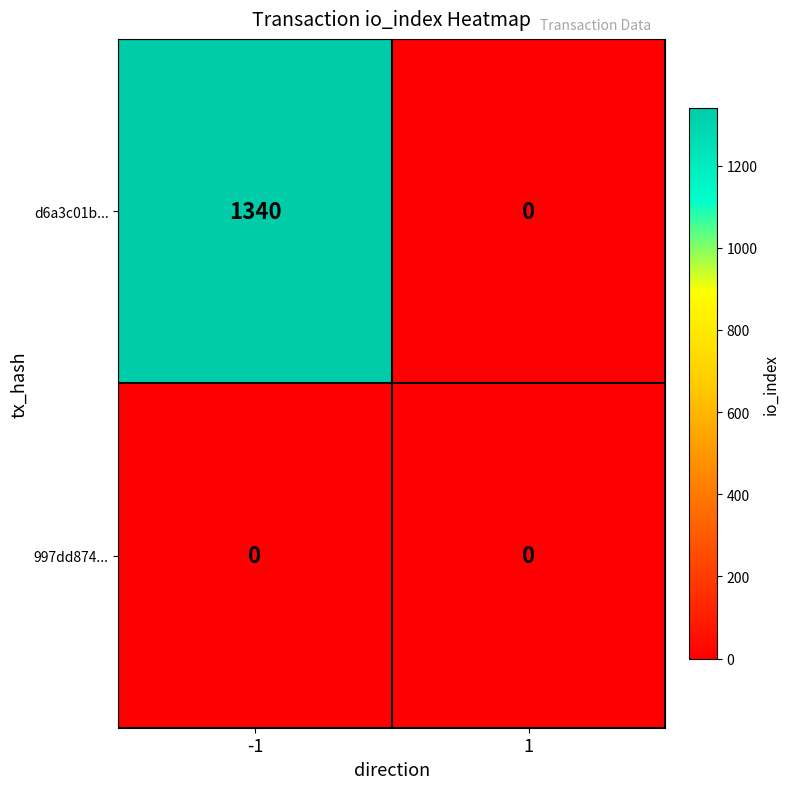

Which series changed the most between -1 and 1?

d6a3c01b...